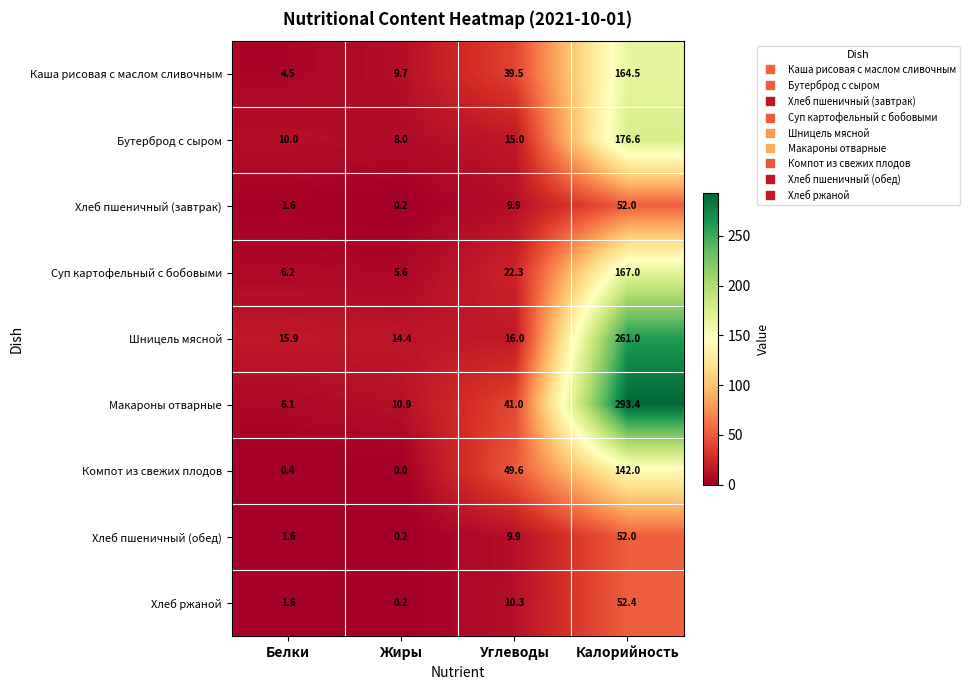

List the labels in order of Суп картофельный с бобовыми value, smallest first.

Жиры, Белки, Углеводы, Калорийность